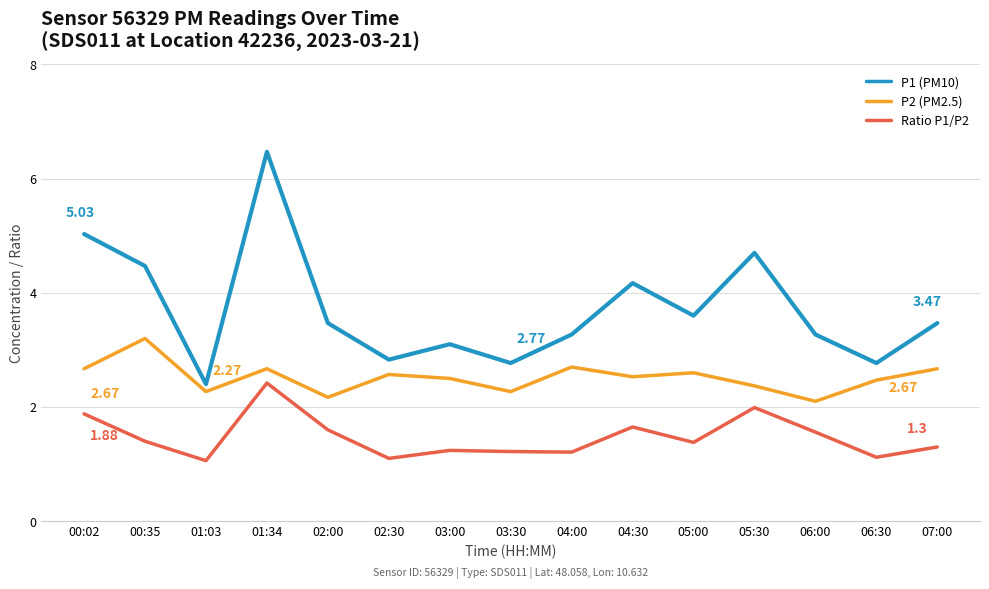

Is the value of Ratio P1/P2 at 03:00 greater than the value of P2 (PM2.5) at 02:00?

No